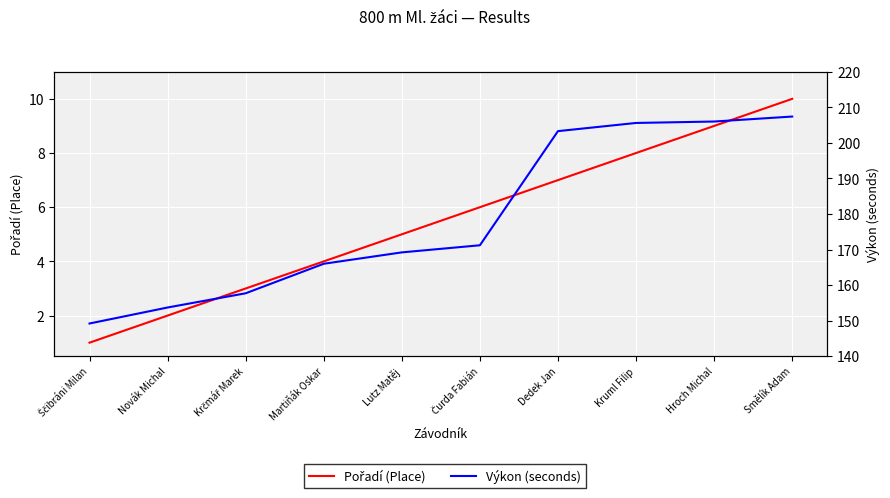

Which series has the largest total across all categories?

Výkon (seconds)